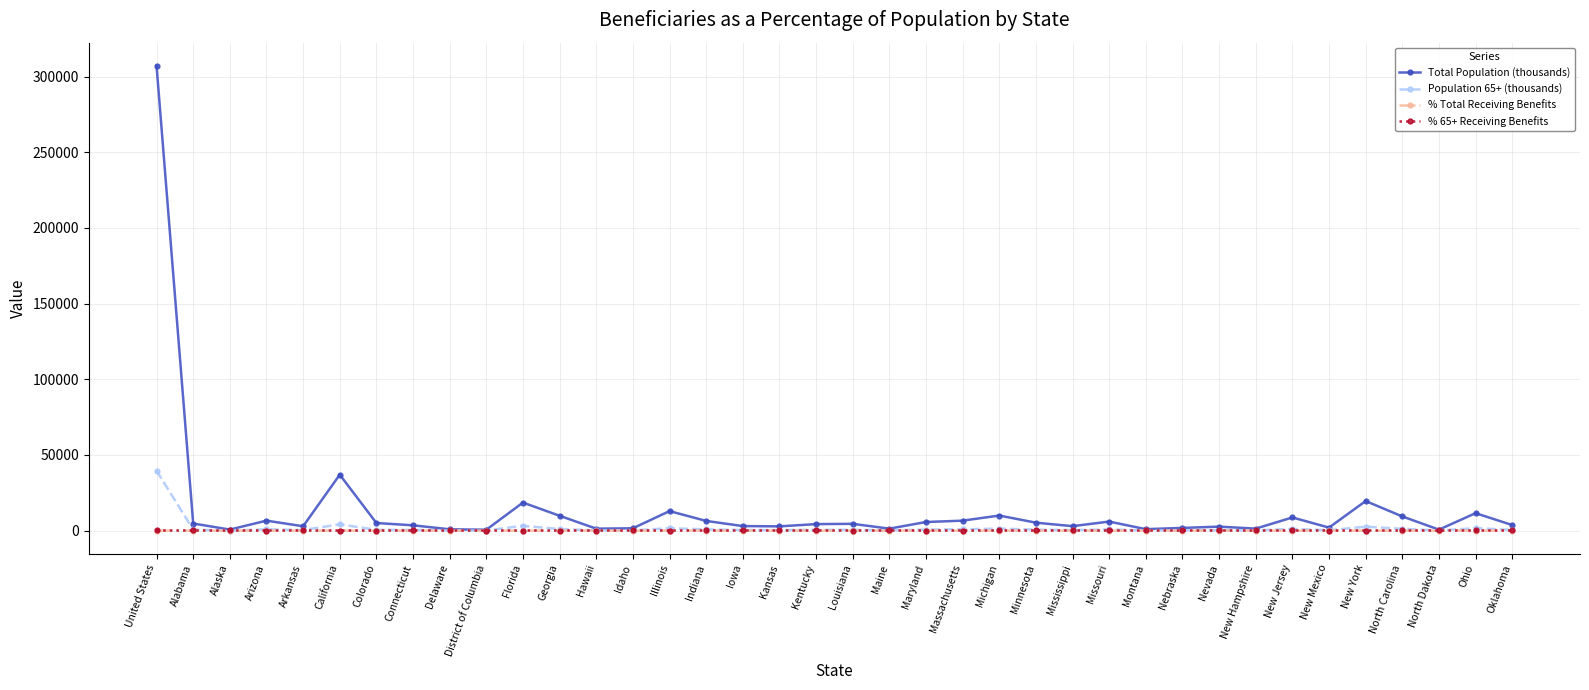

What is the total value across all series at Colorado?

5661.6